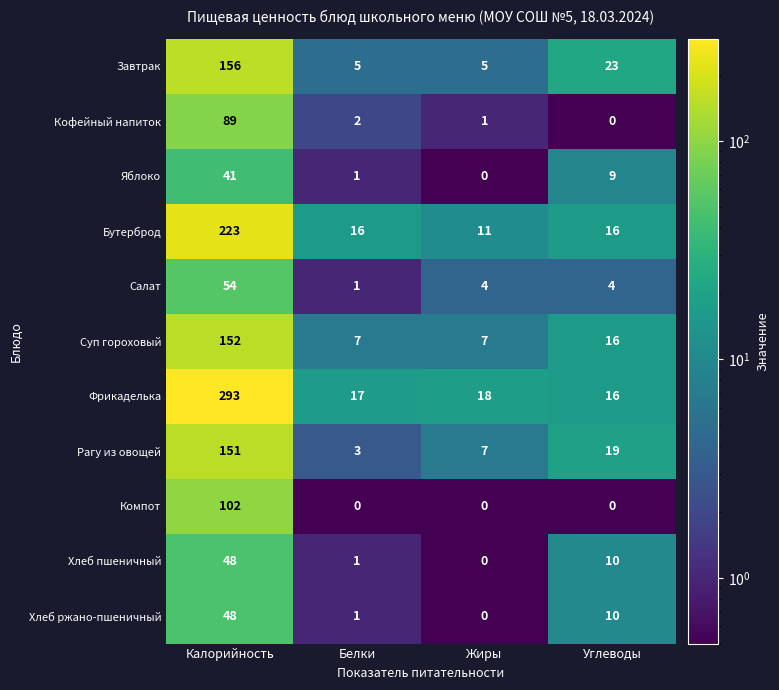

Is the value of Хлеб ржано-пшеничный at Белки greater than the value of Фрикаделька at Углеводы?

No